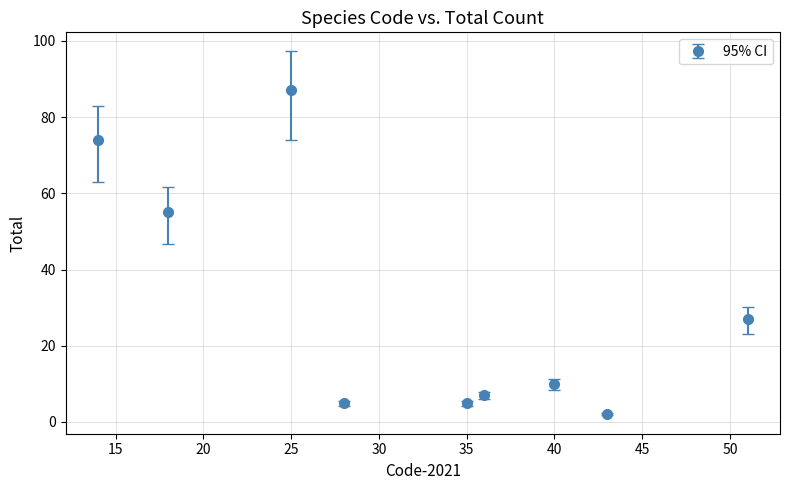

What is the maximum value shown in the chart?

87